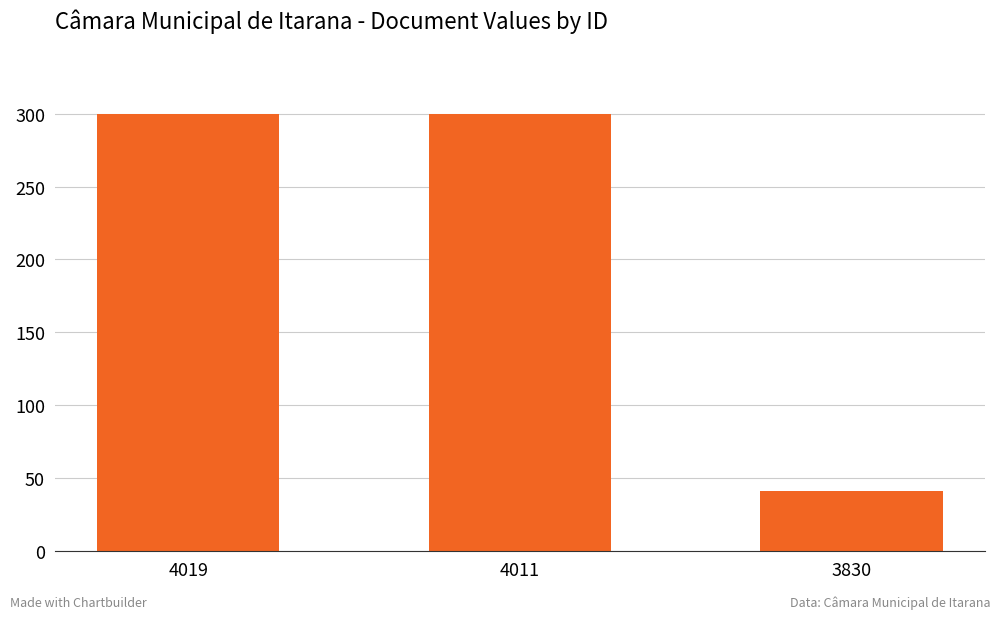

Count the number of data series in this chart.

1